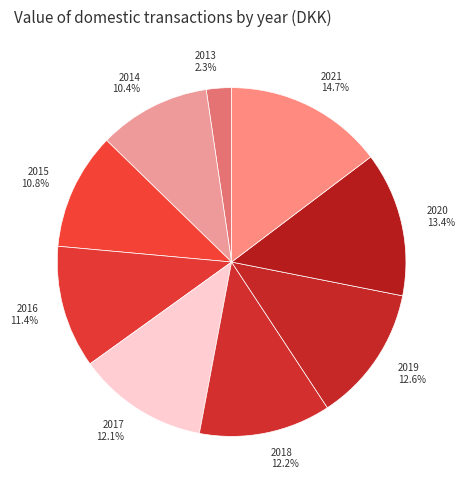

To the nearest percent, what is the difference between the 2015 and 2021 slice percentages?

4%